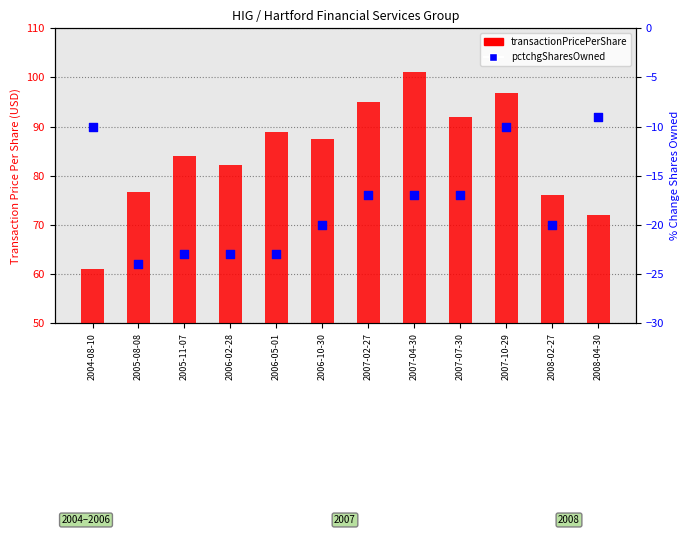

Is the value of pctchgSharesOwned at 2006-05-01 greater than the value of transactionPricePerShare at 2007-10-29?

No